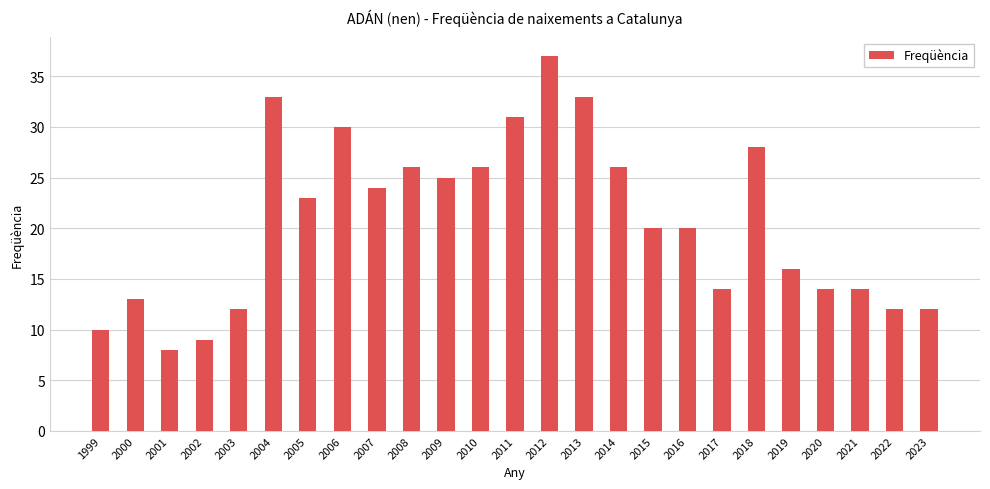

How many distinct data groups are displayed?

1